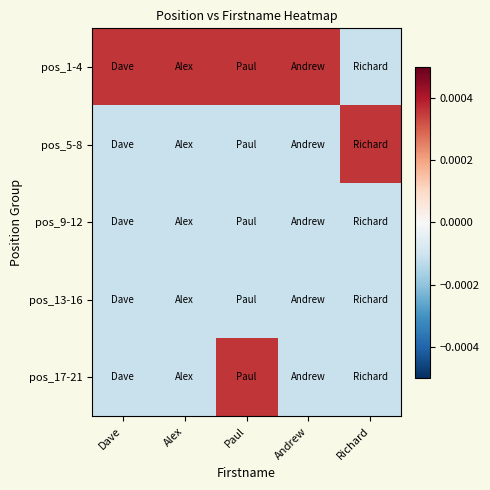

At which category is the sum across all series the highest?

Paul